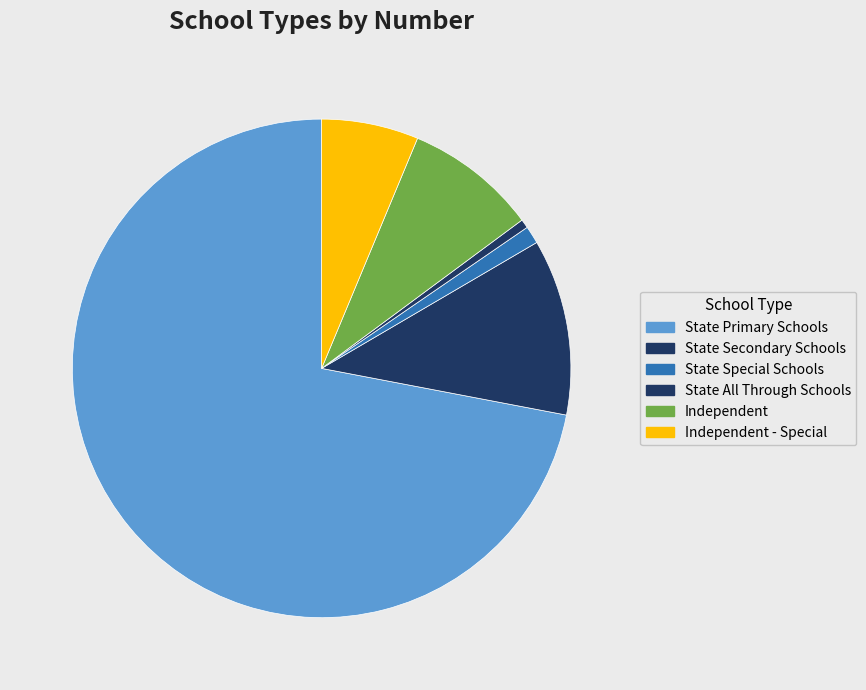

What is the ratio of the value at State Primary Schools to the value at State Secondary Schools?

6.3